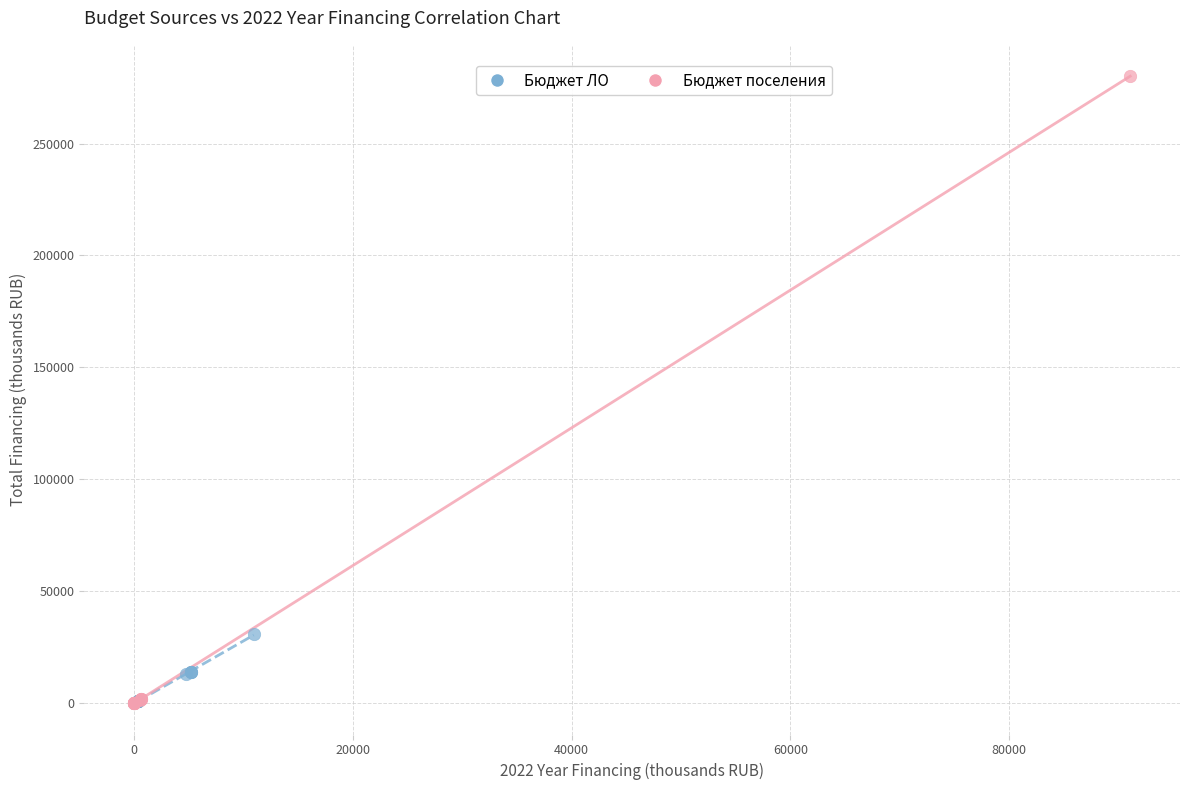

Which series contains the highest Y value?

Бюджет поселения